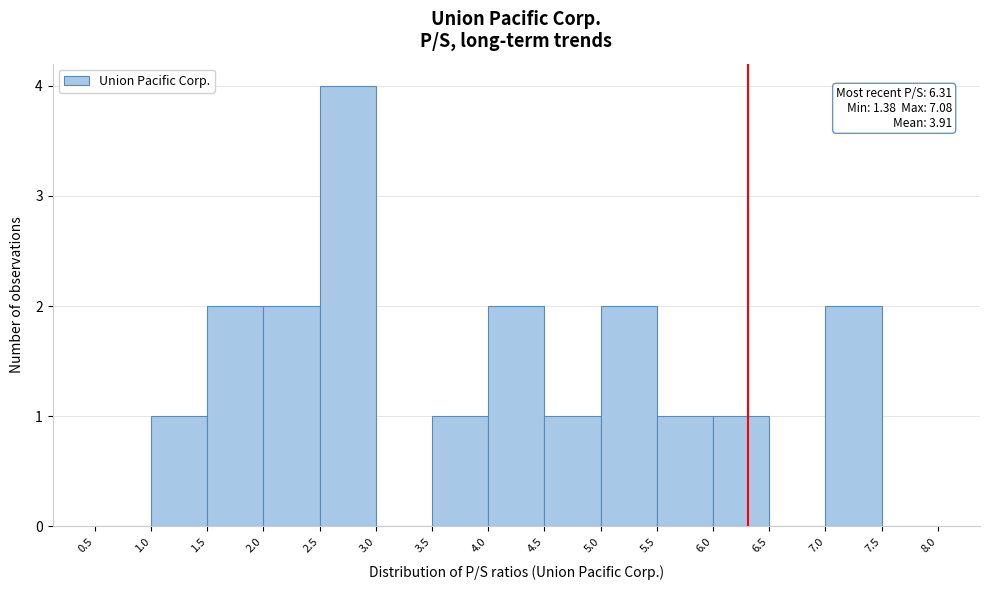

Which range on the x-axis has the tallest bar?

2.5 to 3.0